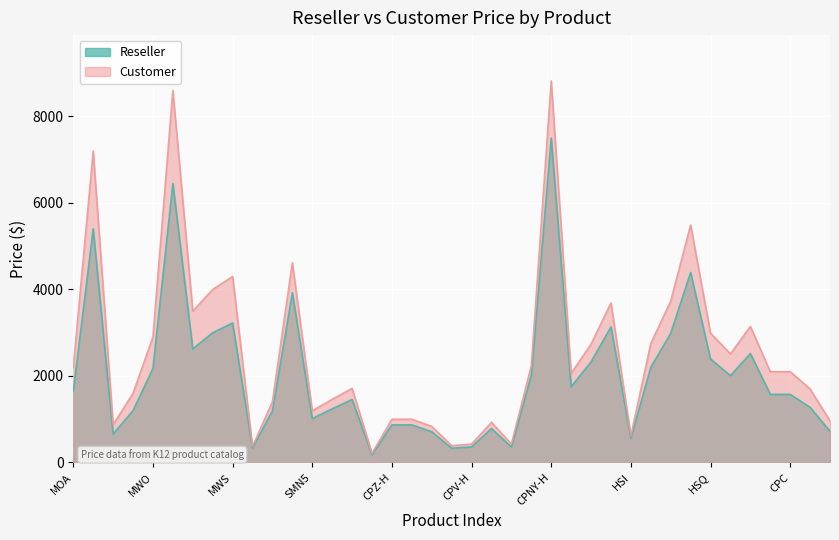

List the series in order of their overall mean, highest first.

Customer, Reseller